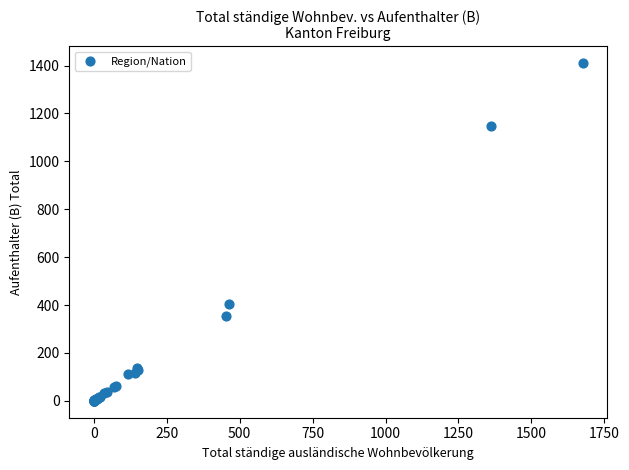

What Y value in the scatter plot is closest to 705?

405